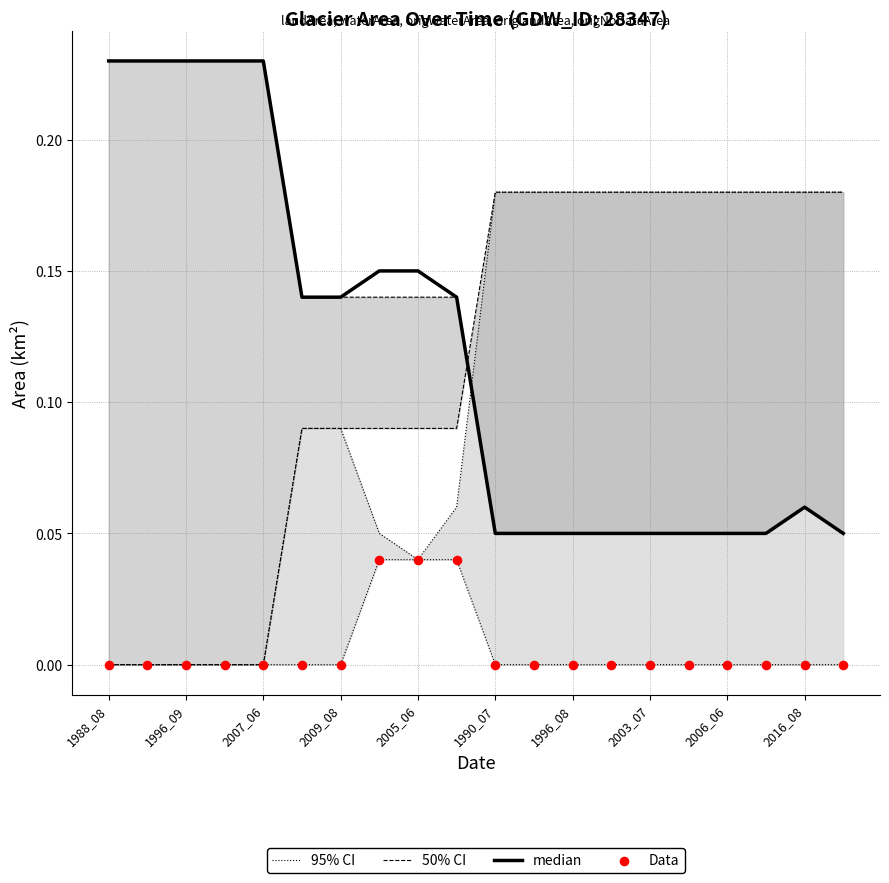

Which series has the widest spread of Y values?

95% CI